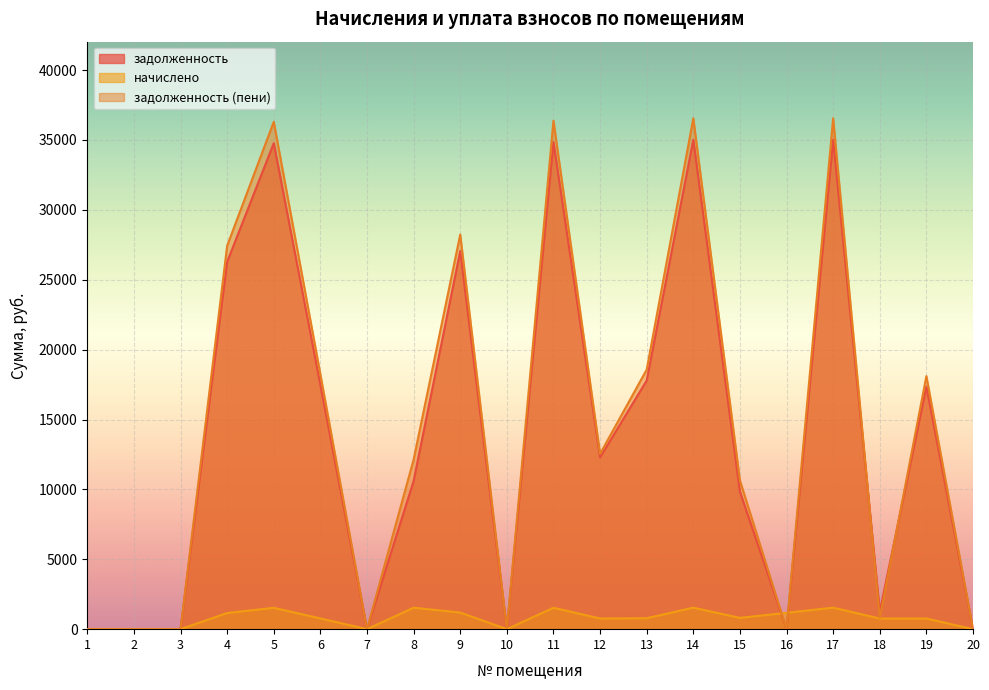

What is the total value across all series at 8?

24264.5